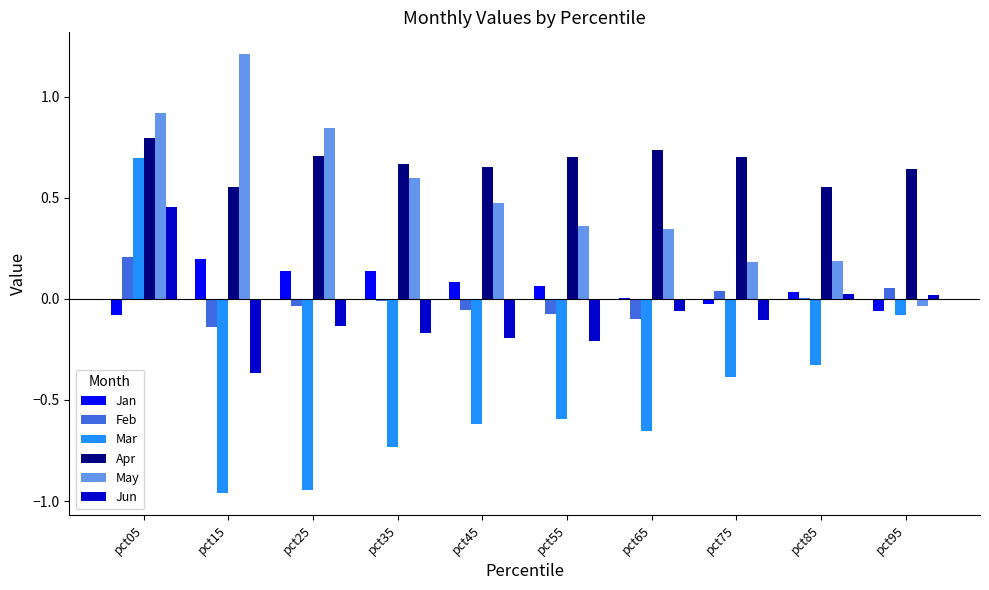

Which series has the widest spread of values?

Mar